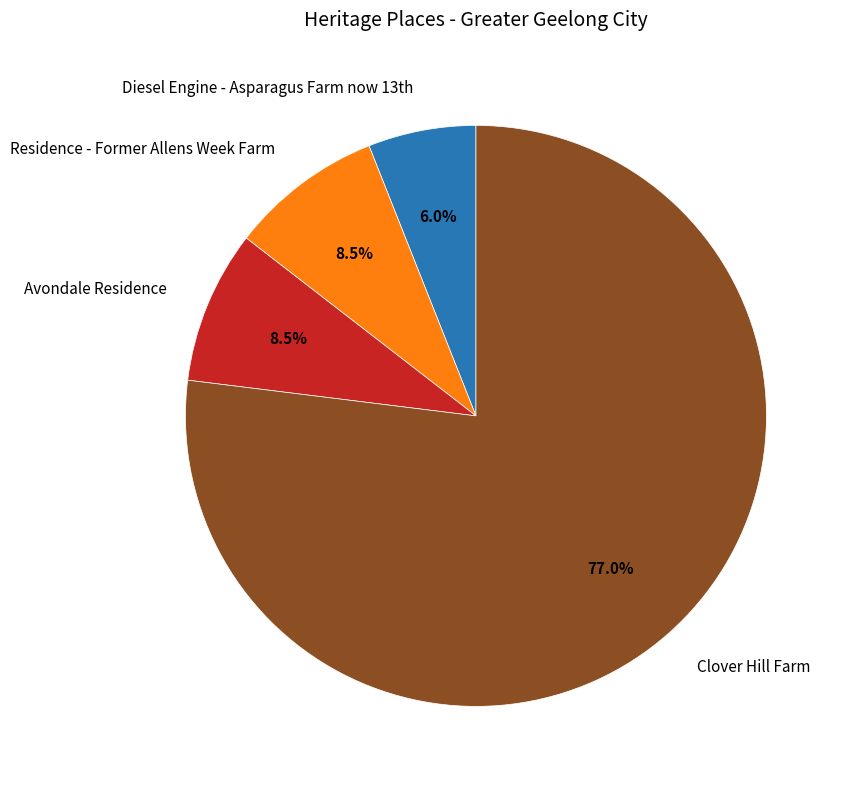

Which slice is the smallest?

Diesel Engine - Asparagus Farm now 13th